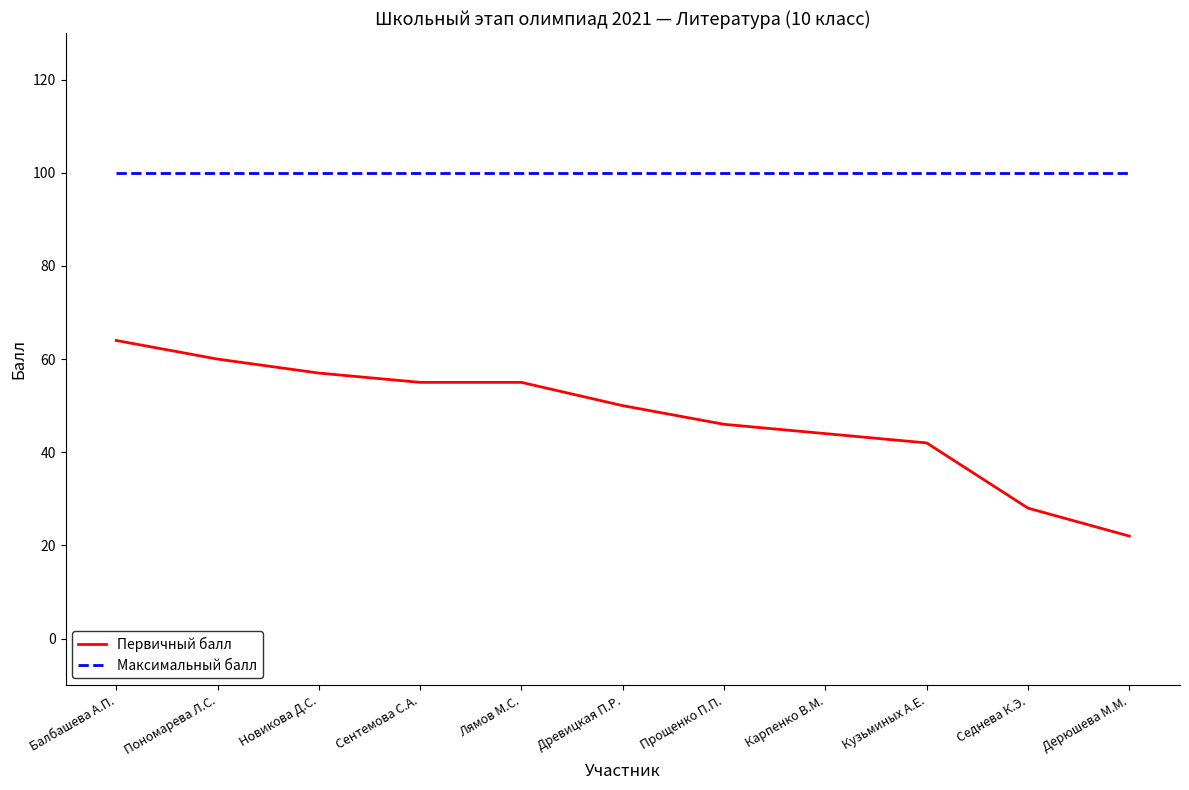

Which series has the largest range (max minus min)?

Первичный балл